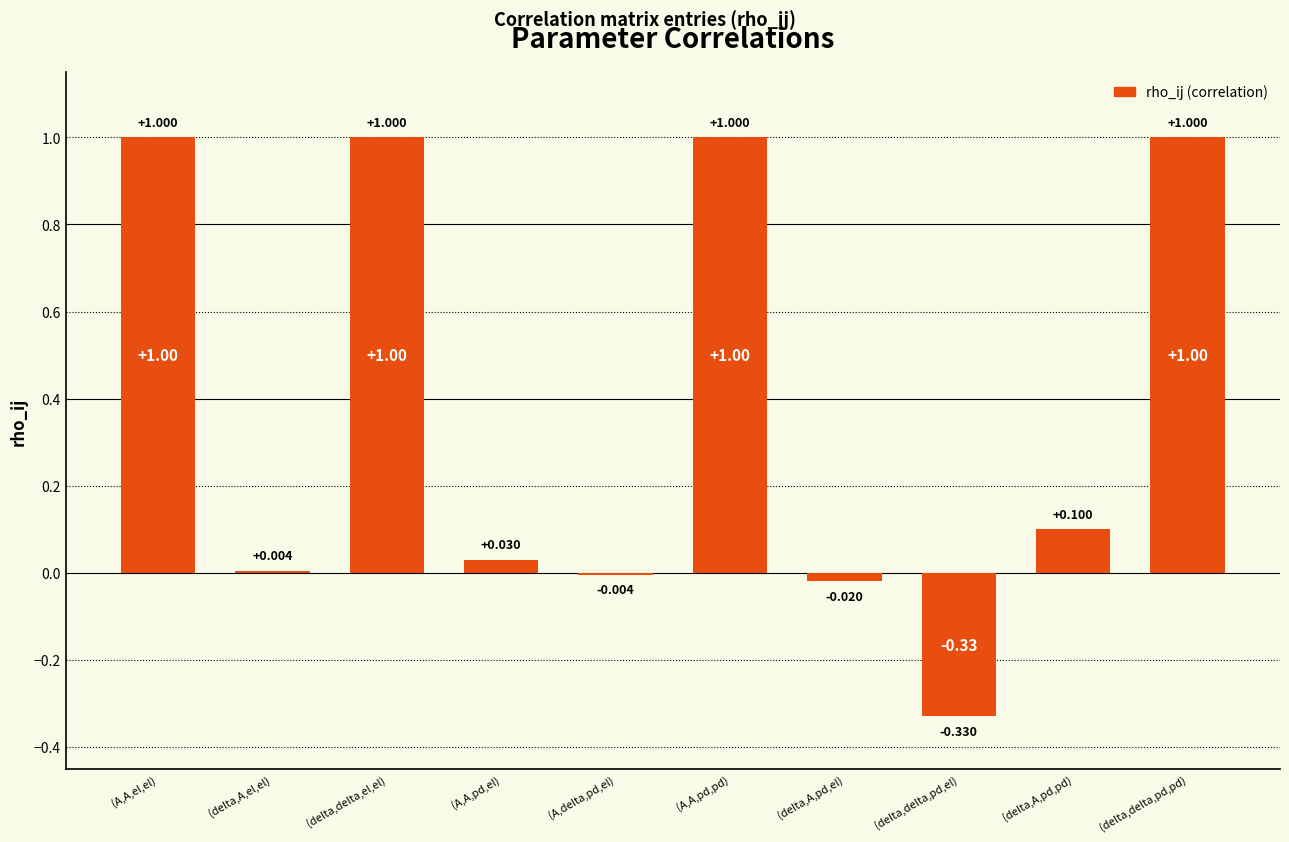

At which label does the data first exceed 0?

(A,A,el,el)